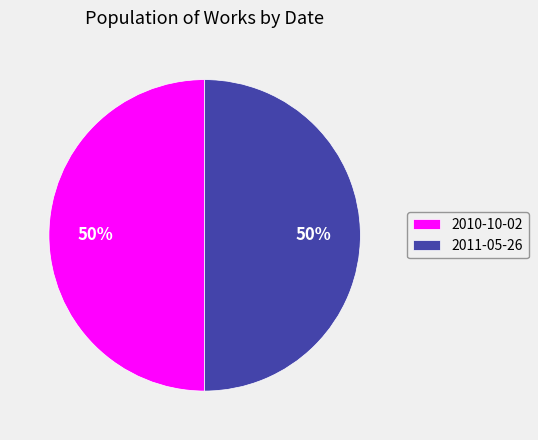

Is the sum of 2011-05-26 and 2010-10-02 greater than half?

Yes